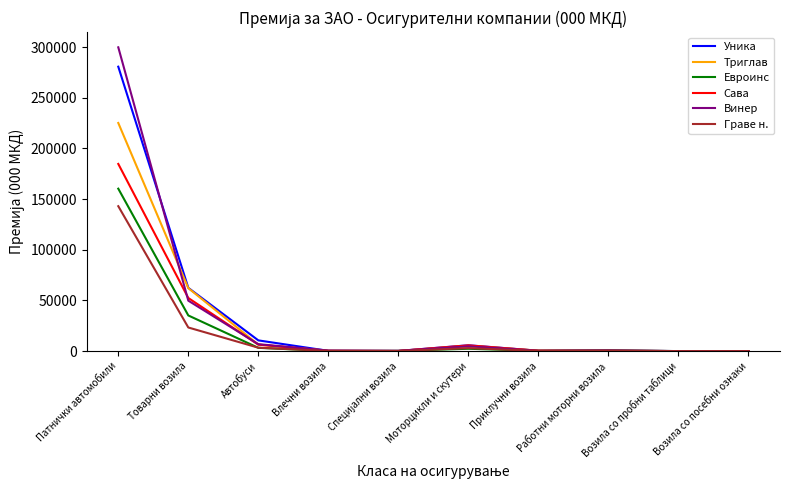

What is the highest value of the Сава series?

184705